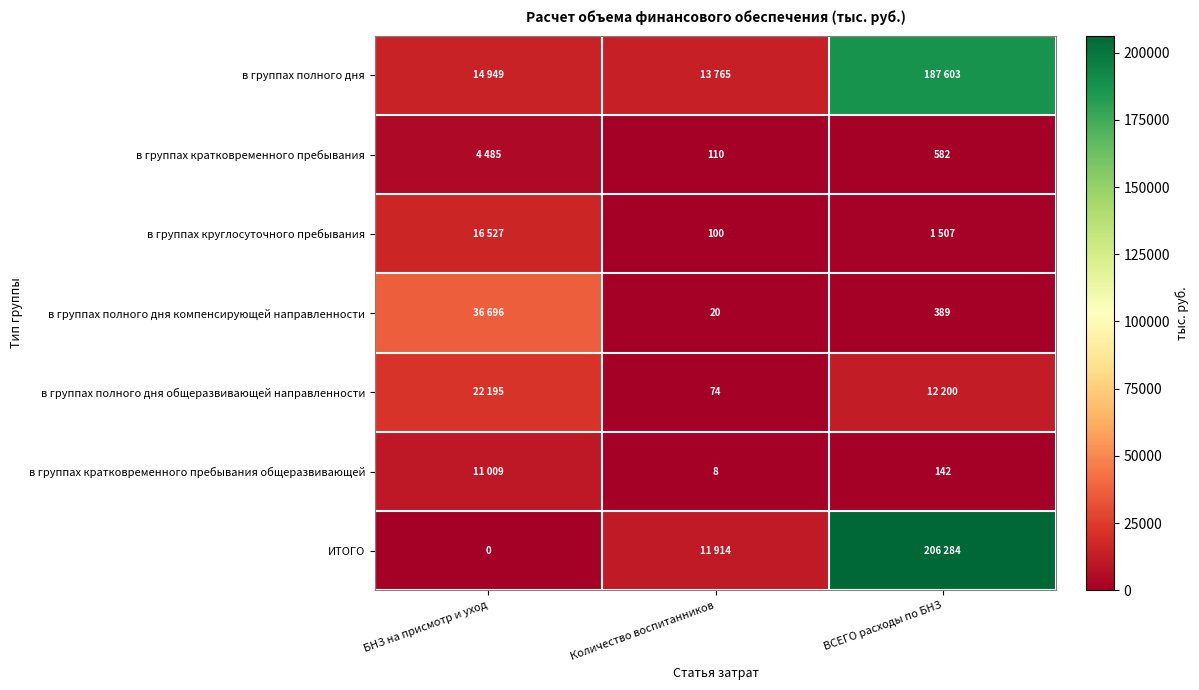

At which category does the chart reach its minimum across all series?

БНЗ на присмотр и уход